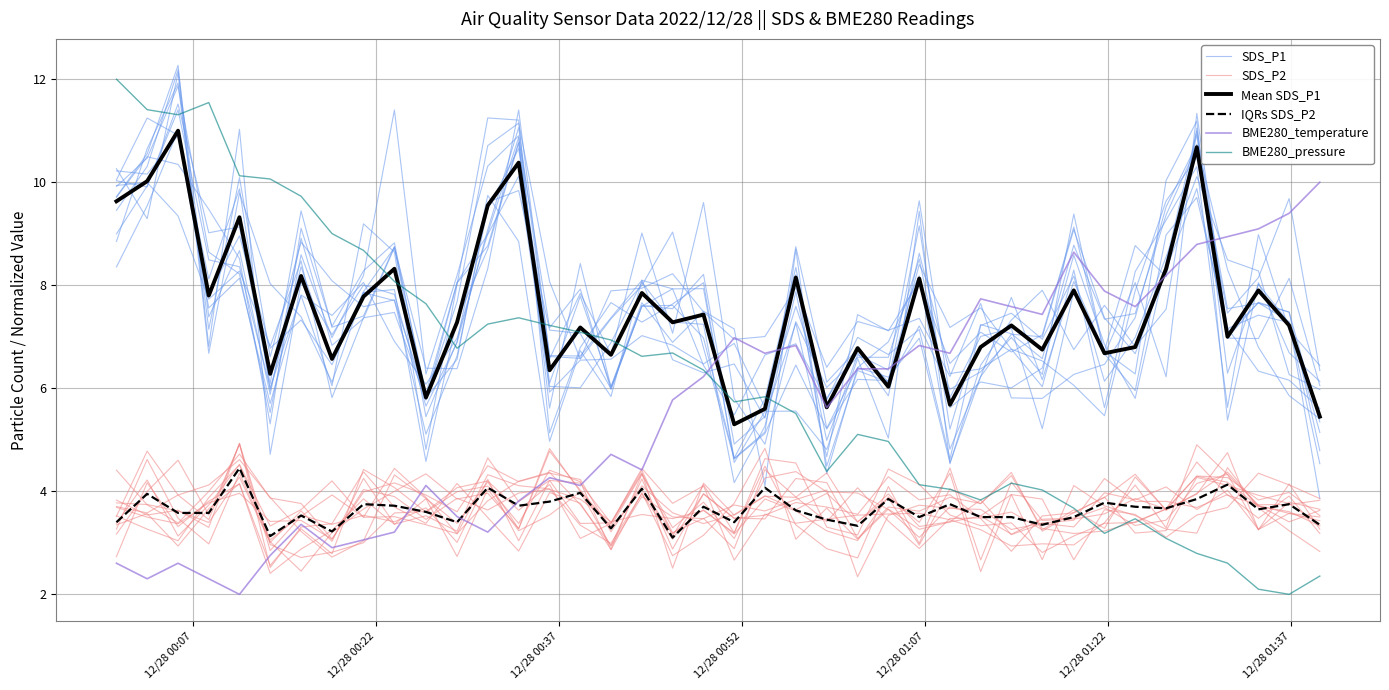

In IQRs SDS_P2, how many points are lower than both neighbors (excluding endpoints)?

12